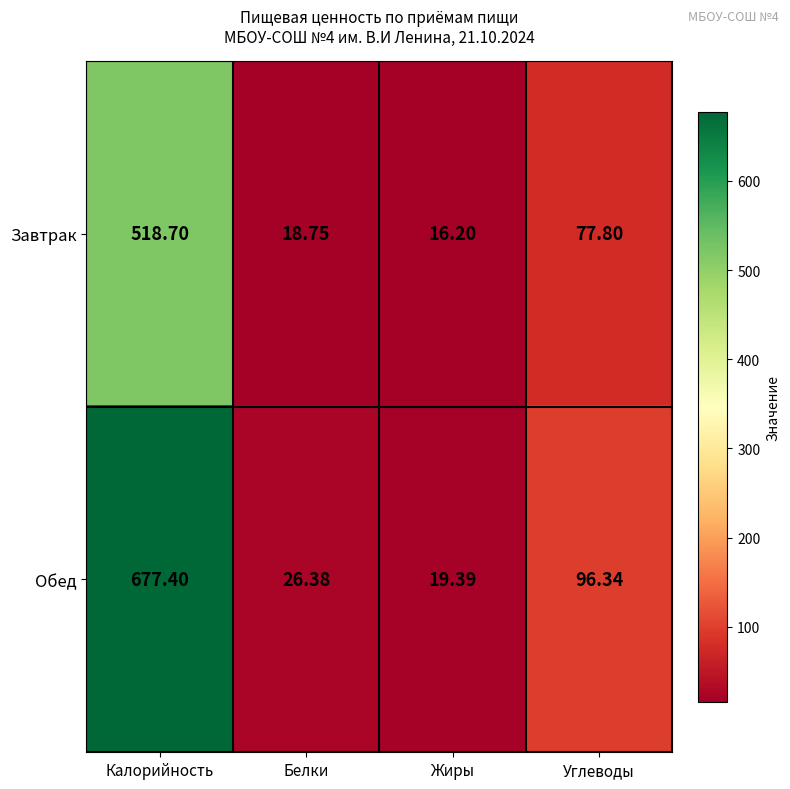

At how many categories does at least one series exceed 659?

1